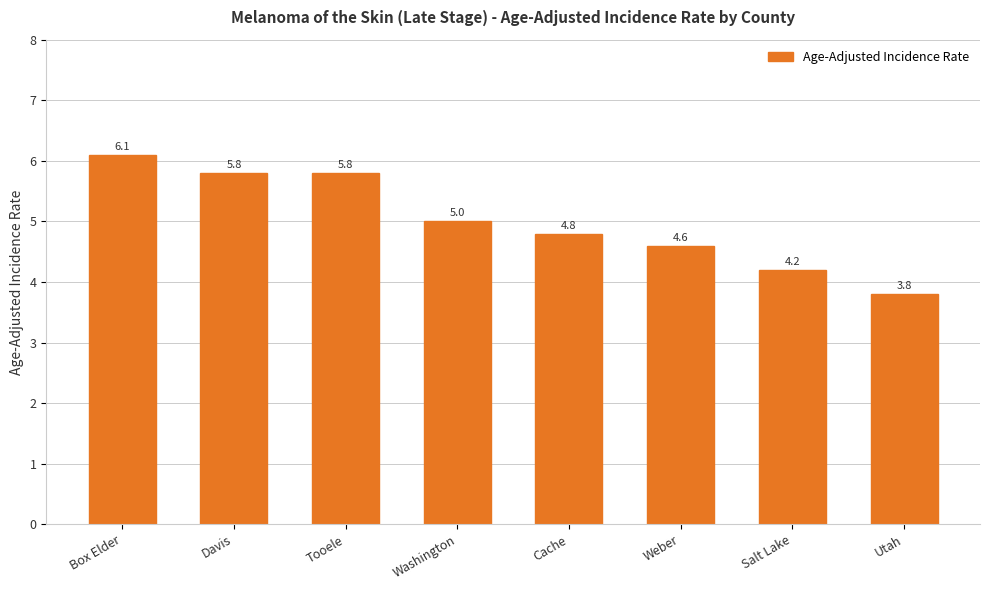

Are the bars grouped side by side (vs. stacked)?

No